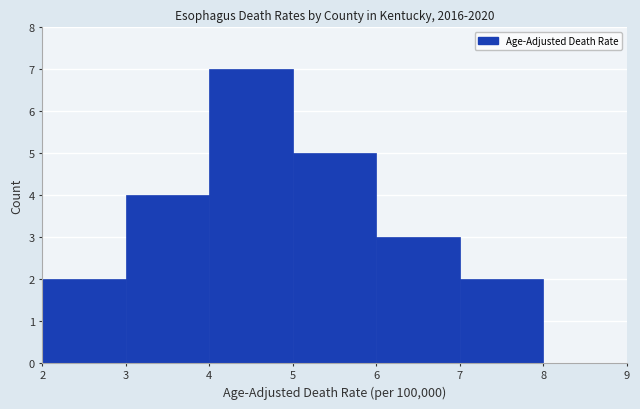

Reading left to right, list every bar in this chart as the range it spans on the x-axis followed by its height. The values are not printed on the chart, so give them approximately, as read against the axis.

2 to 3: 2
3 to 4: 4
4 to 5: 7
5 to 6: 5
6 to 7: 3
7 to 8: 2
8 to 9: 0